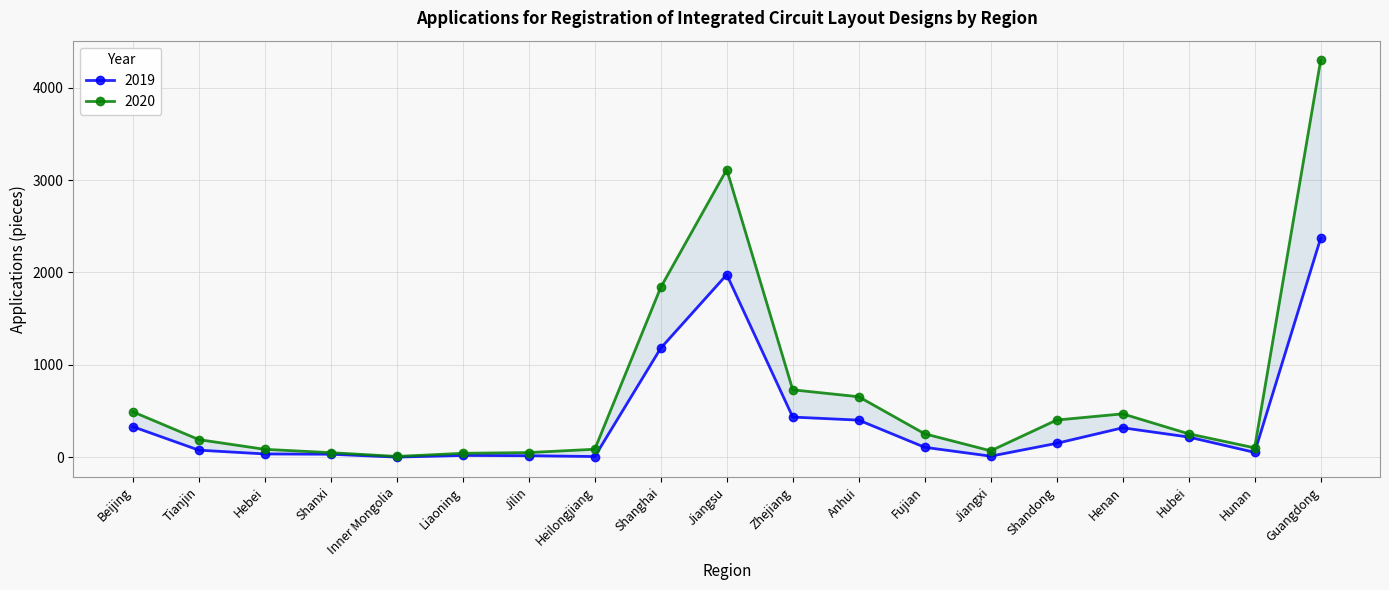

Where is 2019 nearest to the value 1185?

Shanghai